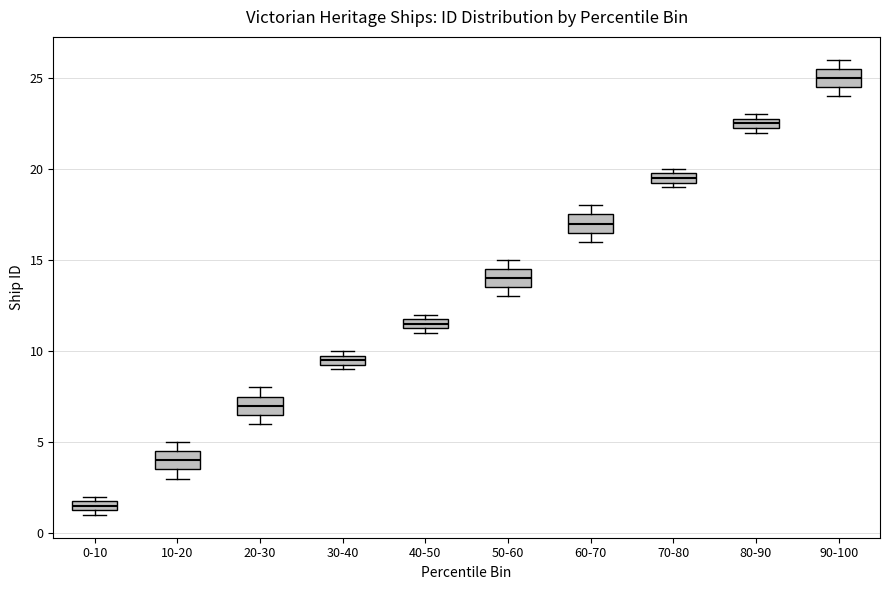

Where is the upper edge of the box for 30-40 on the y-axis? The values are not printed on the chart, so give them approximately, as read against the axis.

10.0